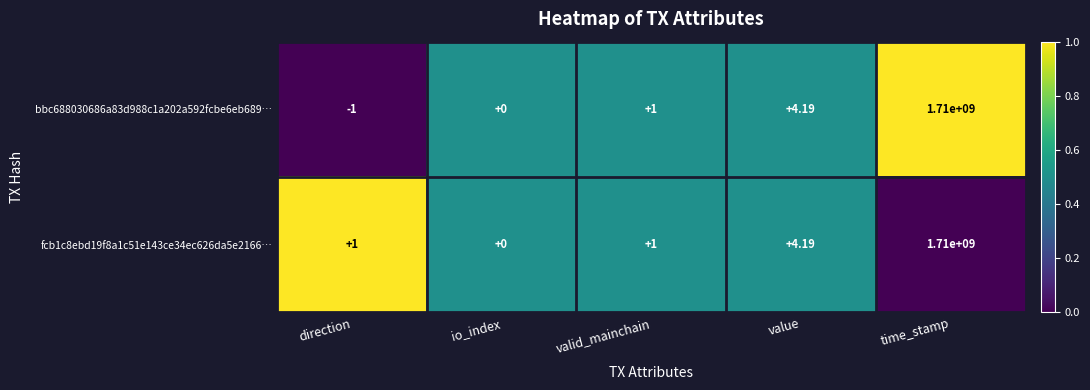

Rank the categories by bbc688030686a83d988c1a202a592fcbe6eb689… value from lowest to highest.

direction, io_index, valid_mainchain, value, time_stamp